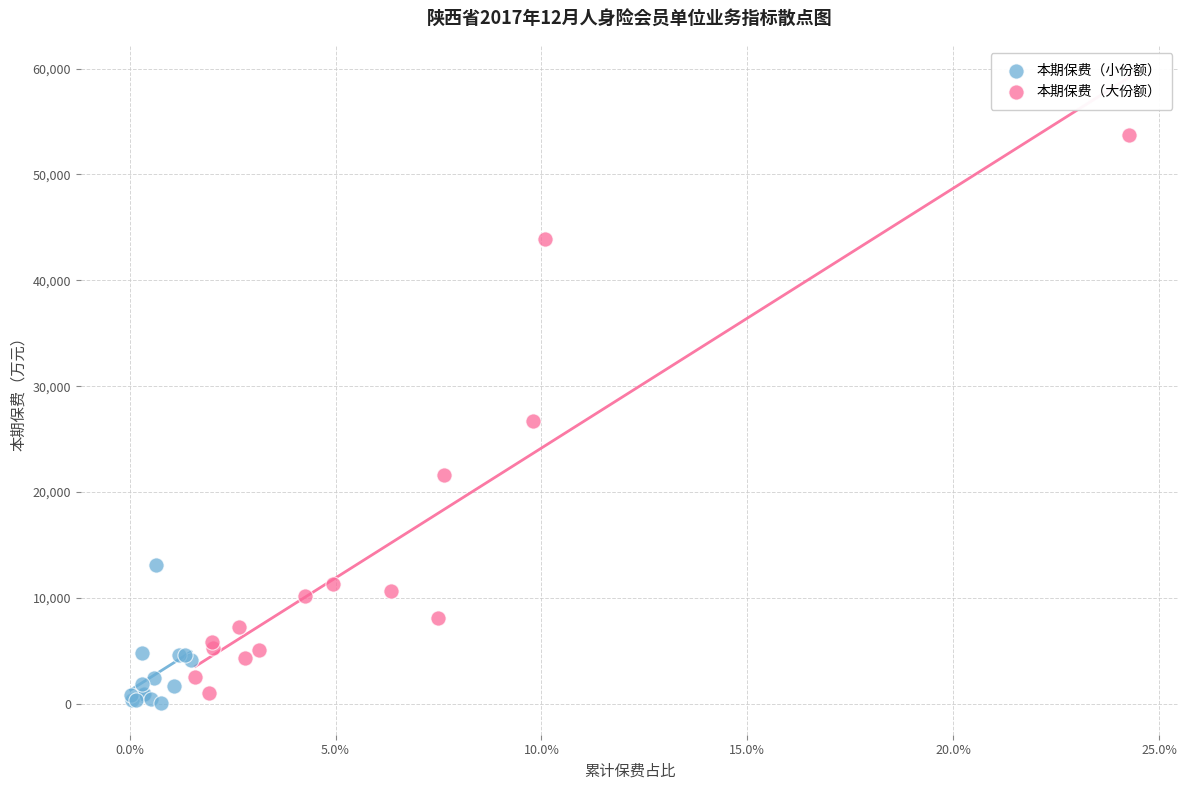

Which series reaches the minimum Y coordinate?

本期保费（小份额）